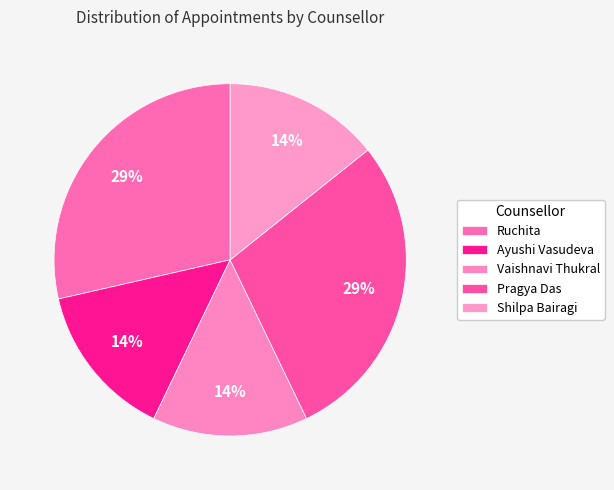

How many segments does this pie chart have?

5